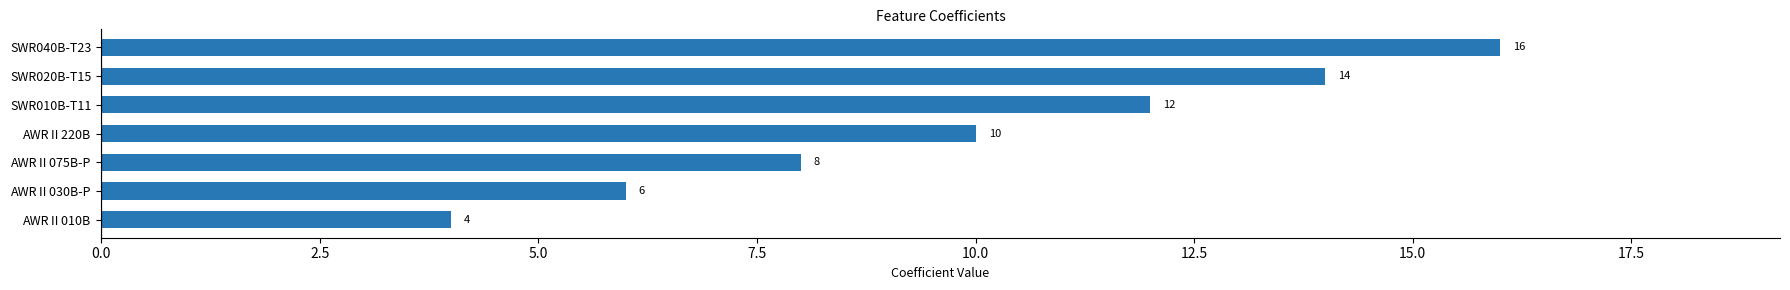

Count the values in the range 6 to 14.

5